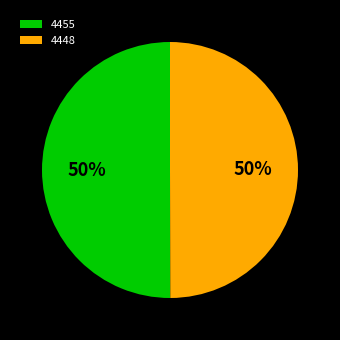

How many segments does this pie chart have?

2